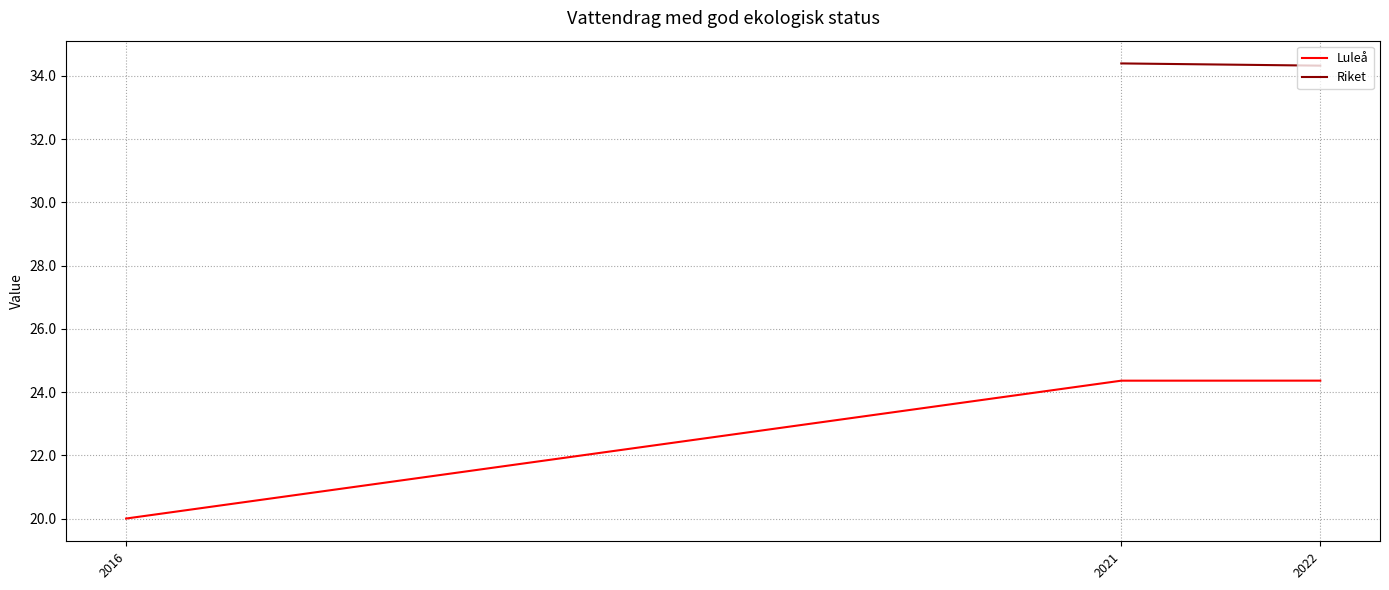

At which label is Luleå closest to 22?

2016